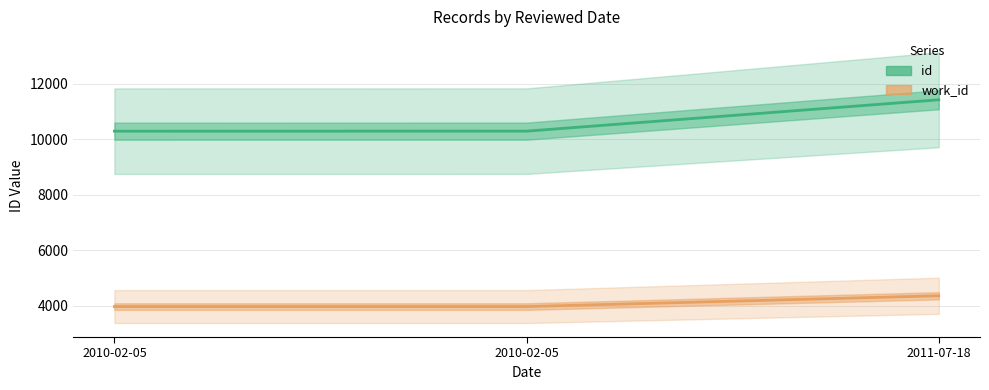

What is the difference between the maximum and minimum values in the work_id series?

390